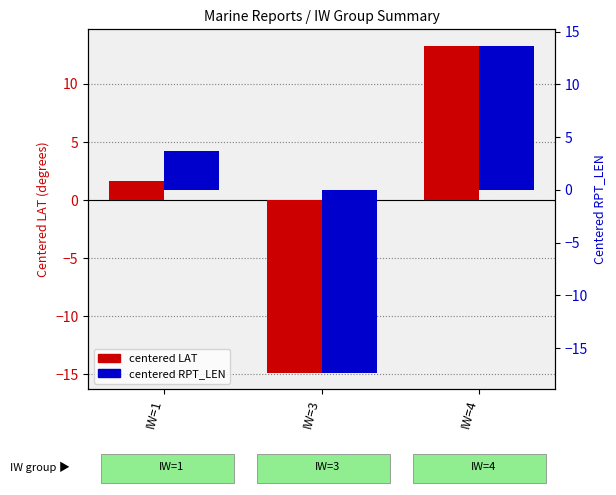

How many positive values does the centered RPT_LEN series have?

2